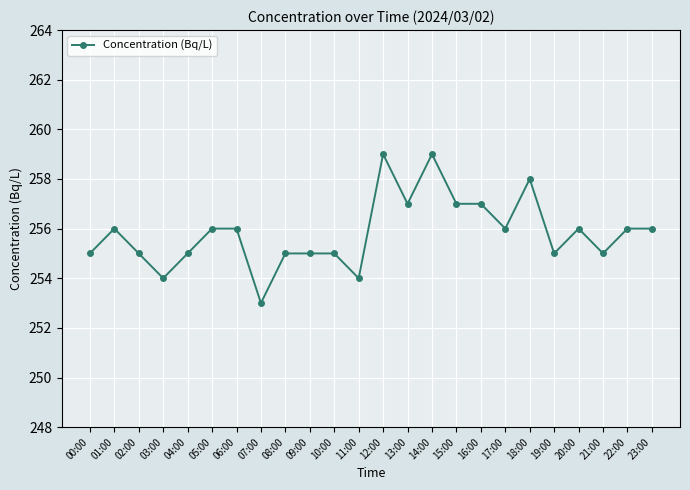

How many series are shown in this chart?

1